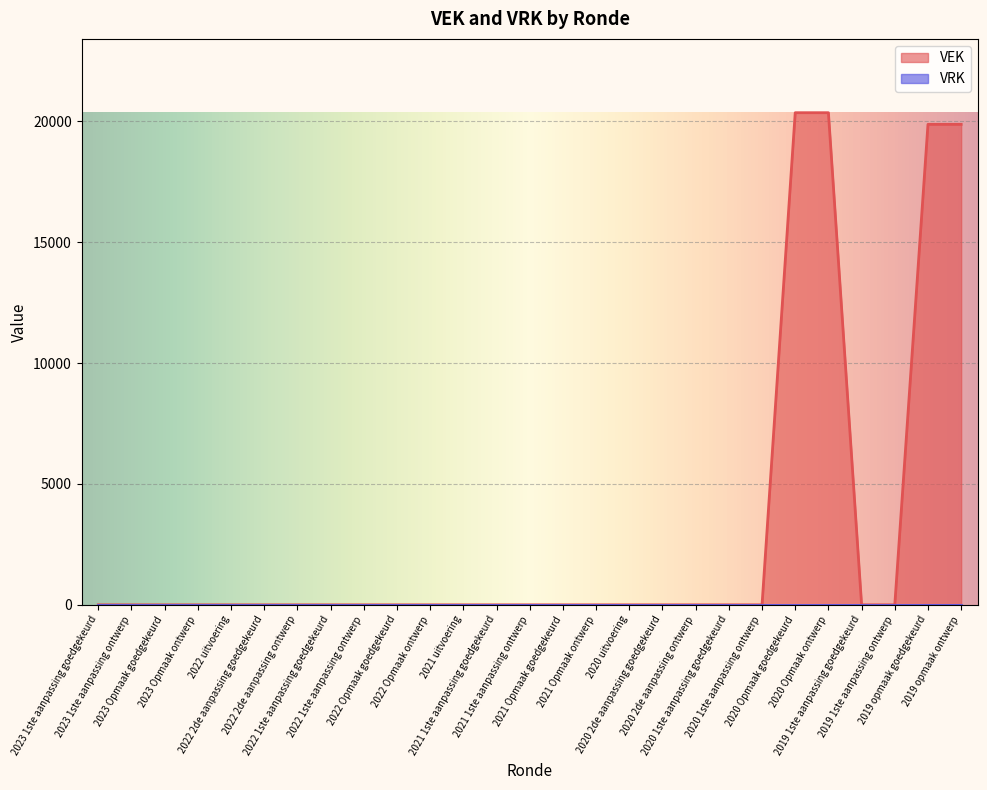

Which category has the lowest value across all series?

2023 1ste aanpassing goedgekeurd